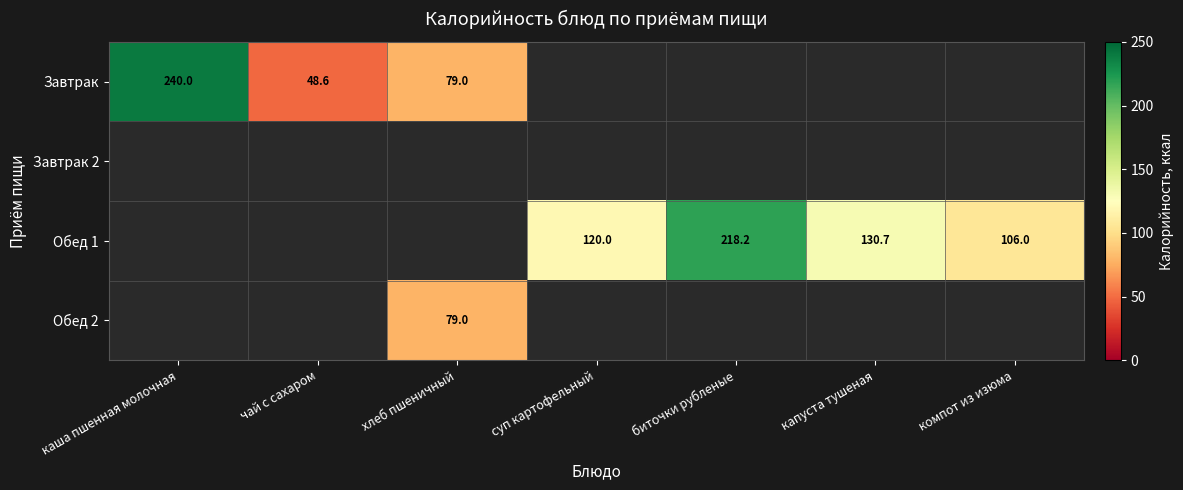

At how many categories does at least one series exceed 163?

2